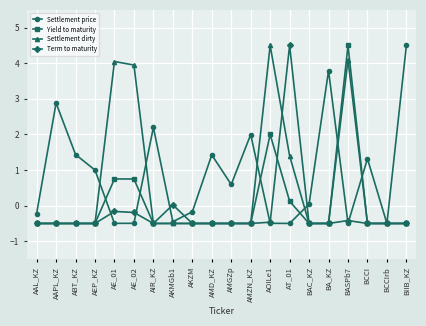

True or false: Yield to maturity has more than 0 interior local peaks.

True